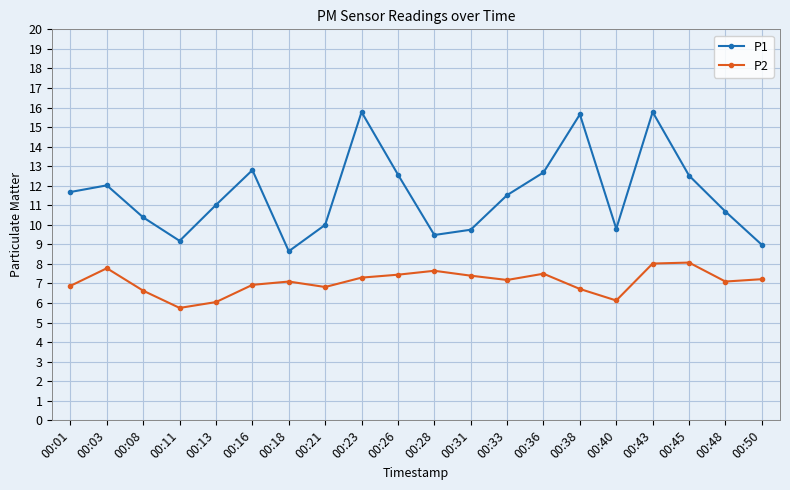

Which series has the widest spread of values?

P1